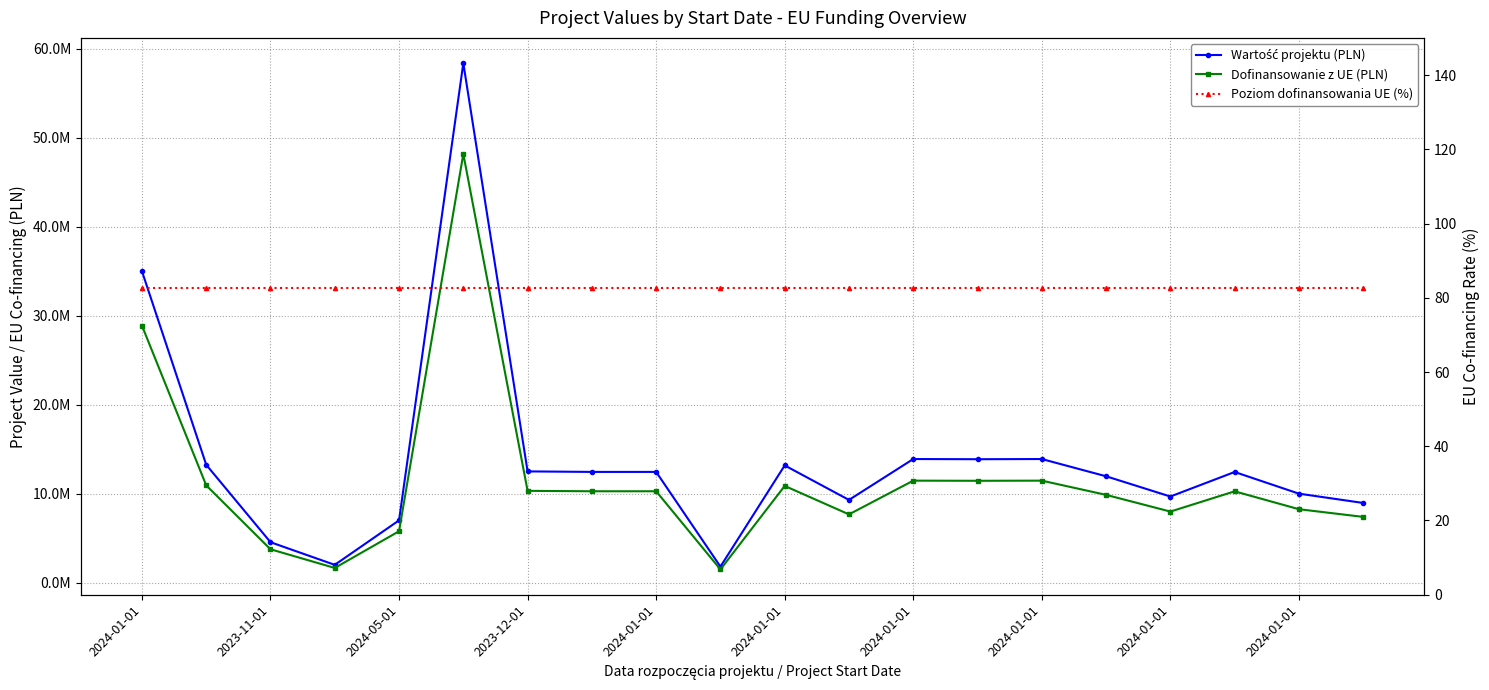

List the series in order of their overall mean, lowest first.

Poziom dofinansowania UE (%), Dofinansowanie z UE (PLN), Wartość projektu (PLN)